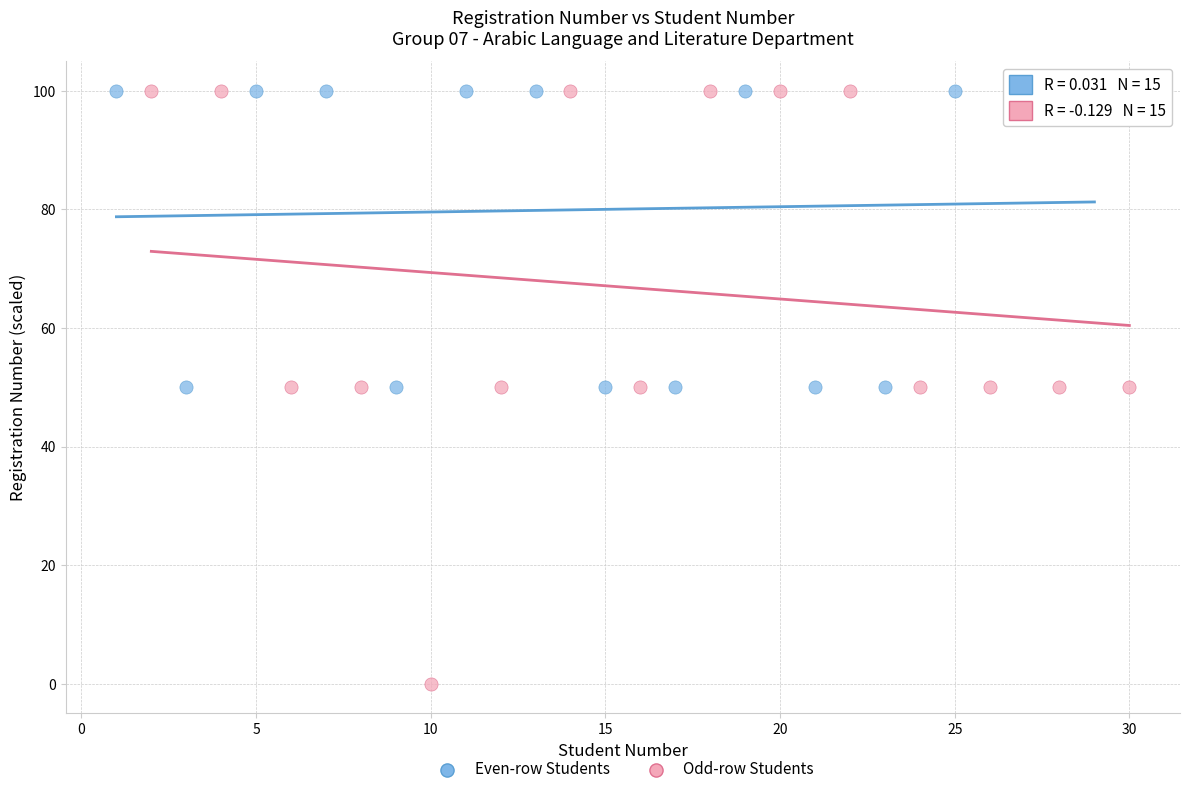

Which series has the largest Y range (max minus min)?

Odd-row Students